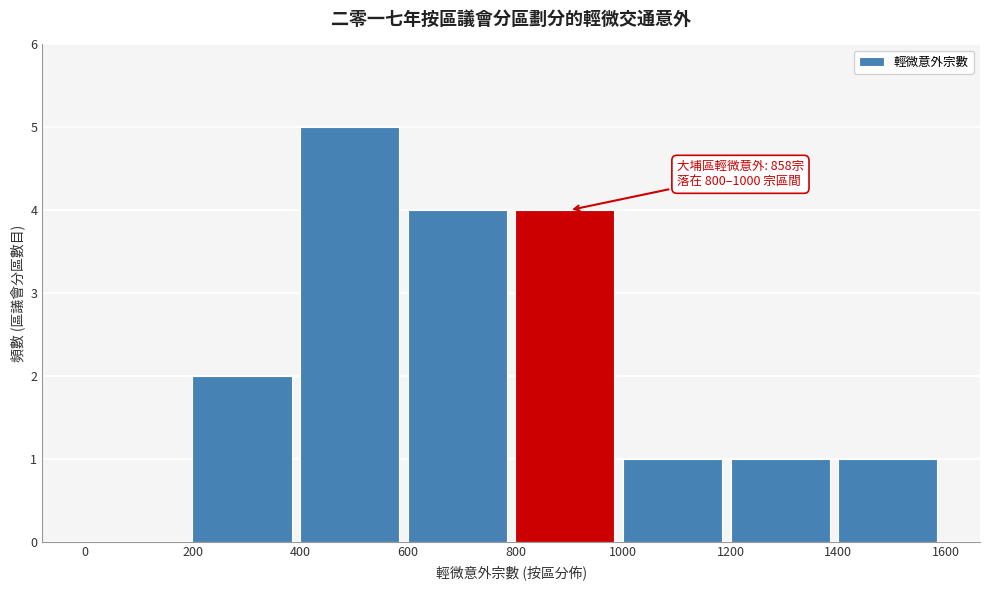

Which range on the x-axis has the tallest bar?

400 to 600